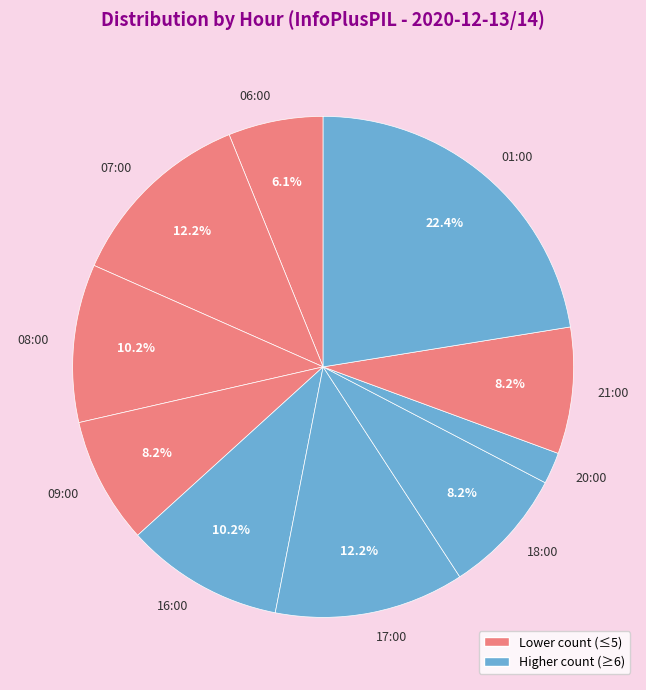

Approximately how many times larger is the value at 16:00 compared to 07:00?

0.8